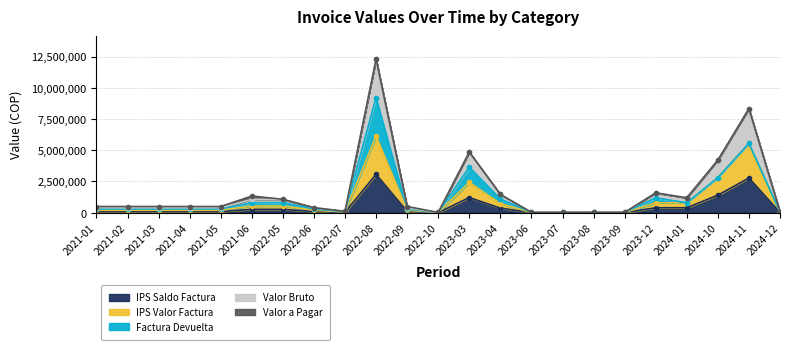

What is the maximum value for Valor Bruto?

12292672